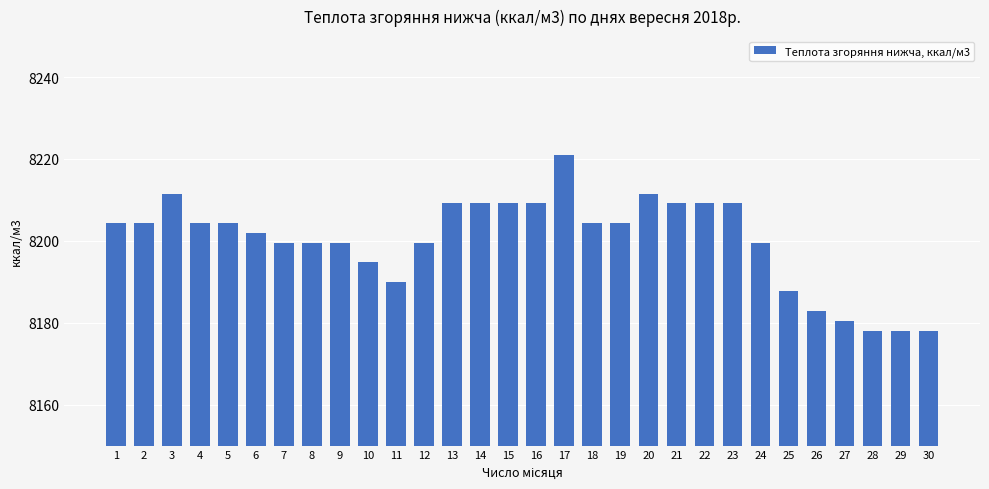

The value at 6 is 8202.0. True or false?

True